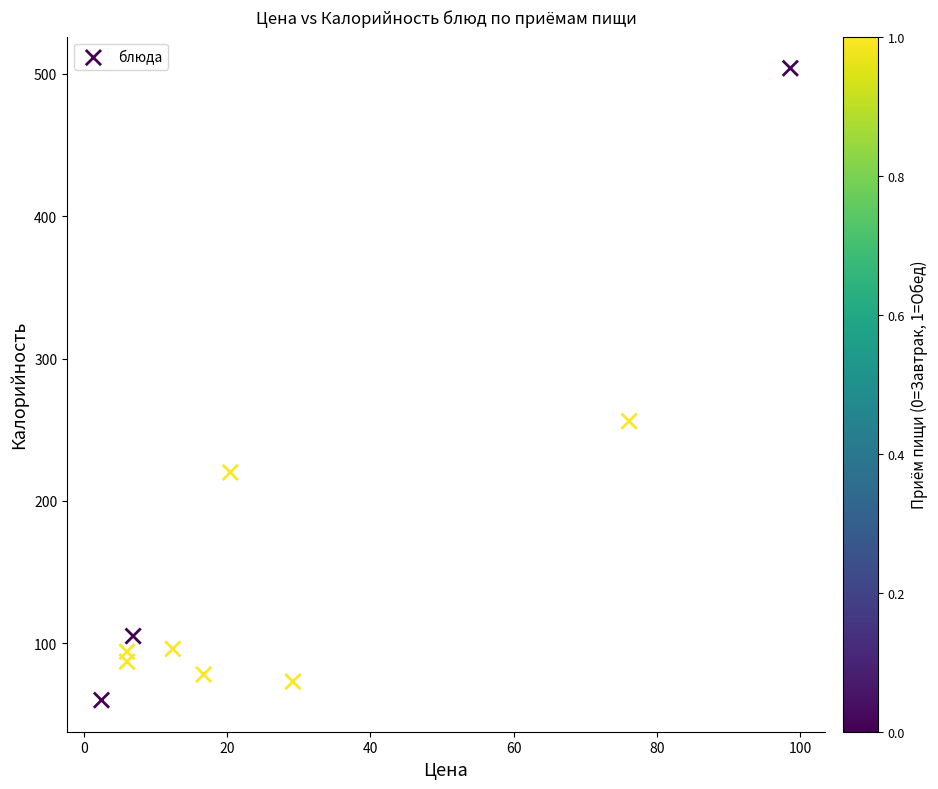

What is the average Y value?

157